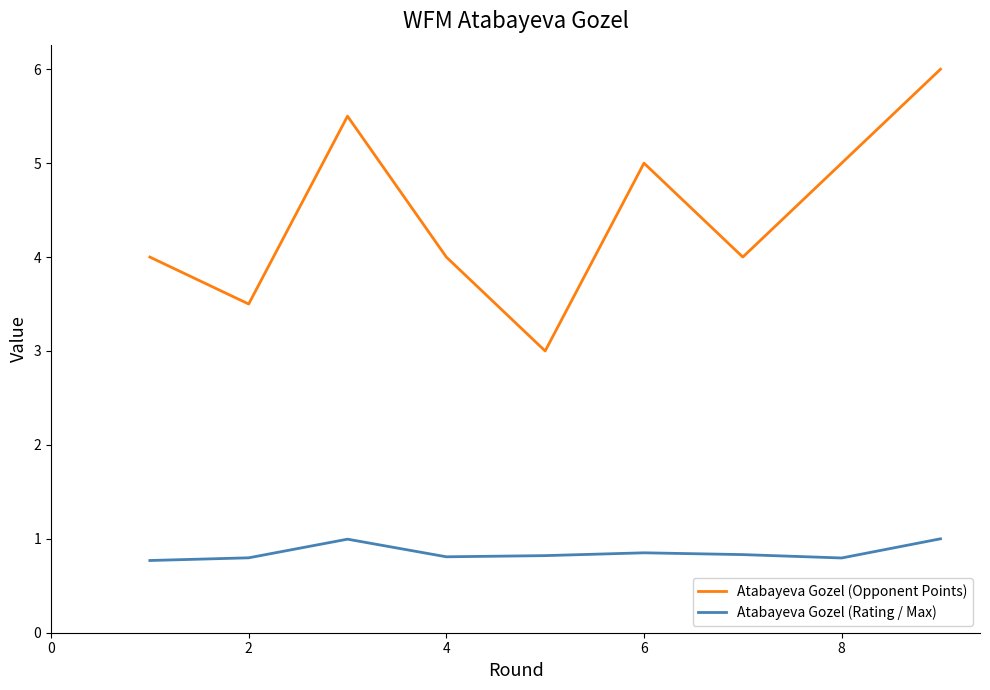

Count the number of data series in this chart.

2